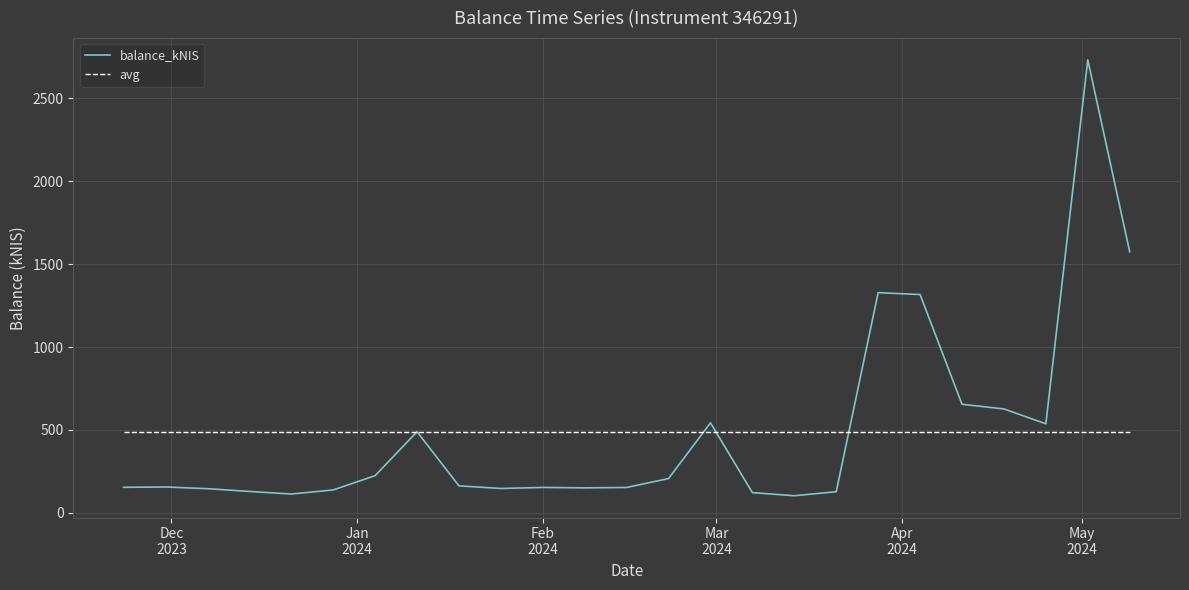

What is the sum of all balance_kNIS values?

12187.7